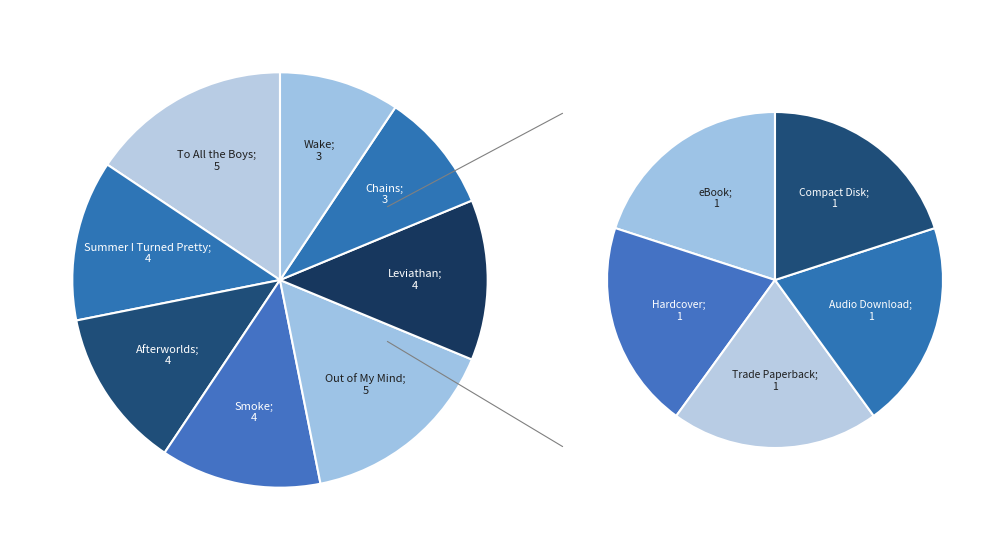

Which category has the biggest portion of the pie?

To All the Boys I've Loved Before